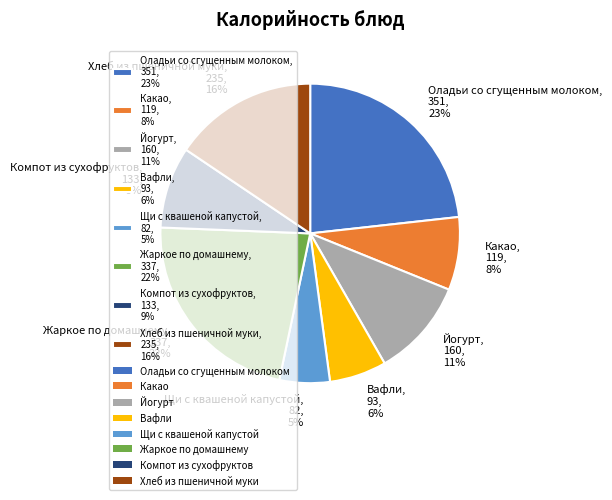

What percentage is the Какао slice, to the nearest percent?

8%